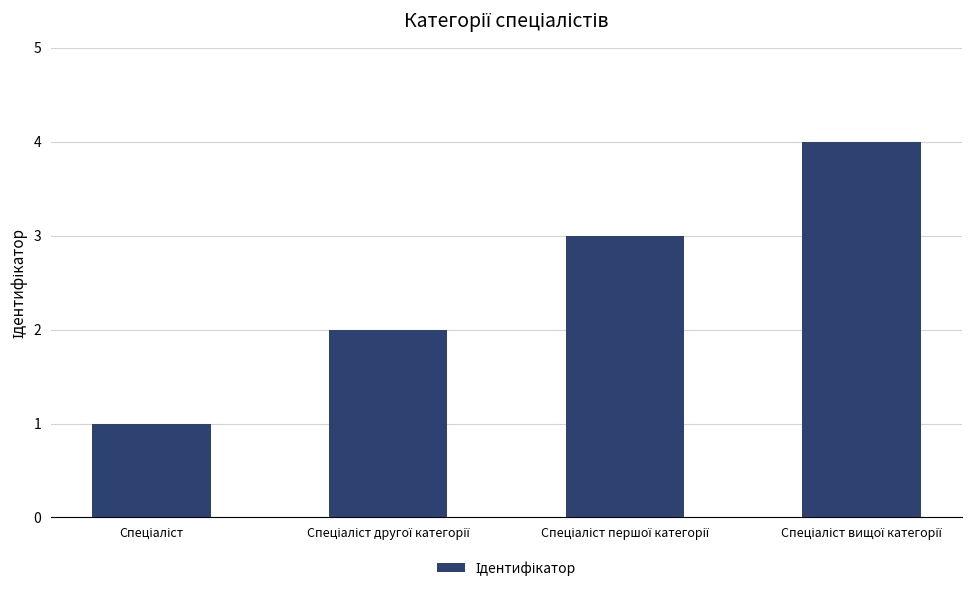

What is the difference between the maximum and minimum values?

3